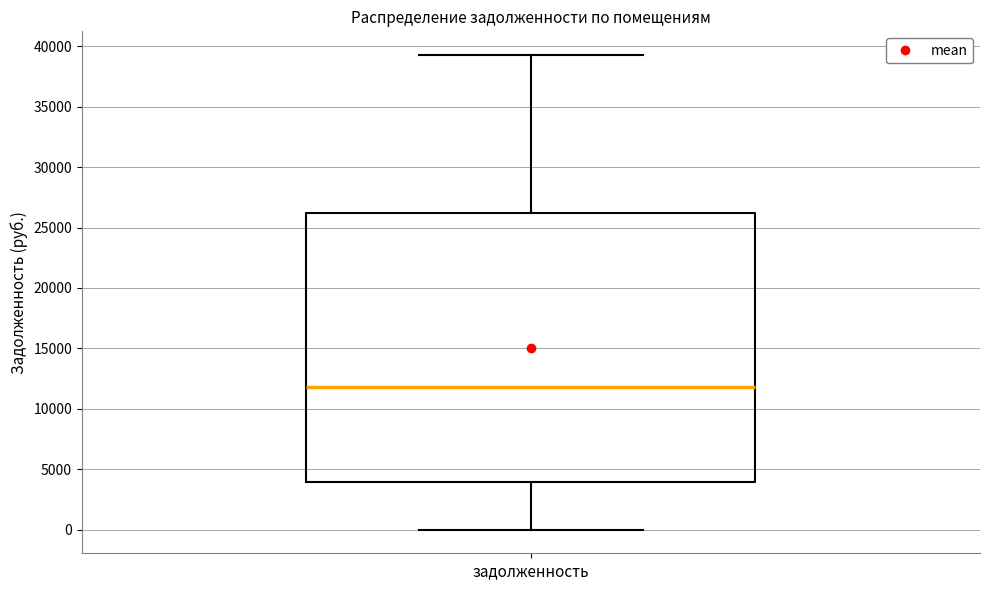

Where is the upper edge of the box for задолженность on the y-axis? The values are not printed on the chart, so give them approximately, as read against the axis.

26000